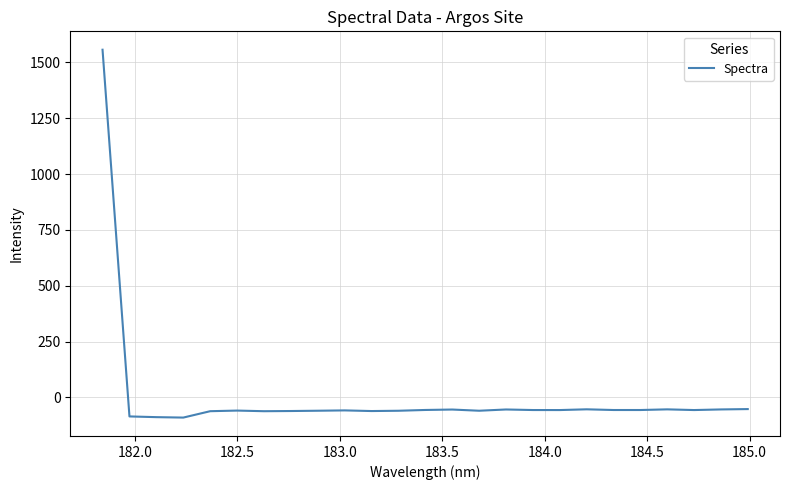

What is the minimum value shown in the chart?

-90.5